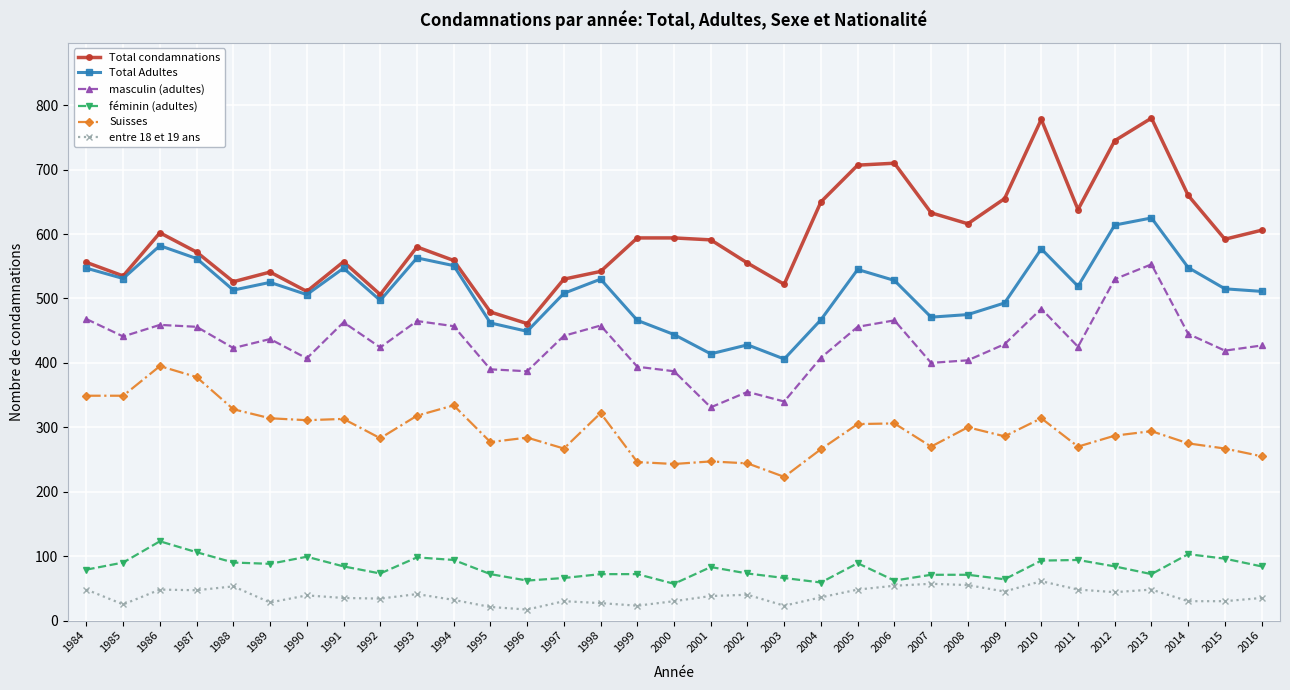

Which series changed the most between 1987 and 1991?

Suisses